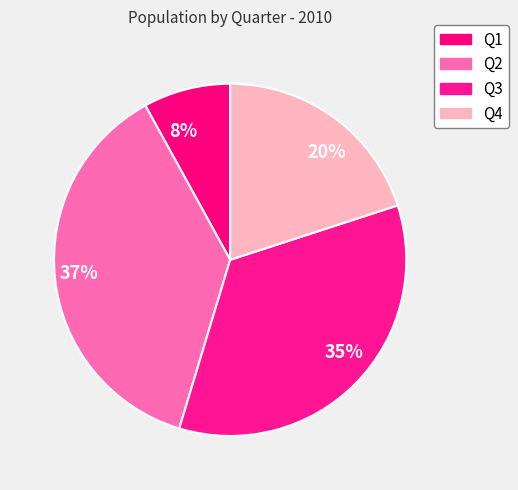

How many slices are in this pie chart?

4